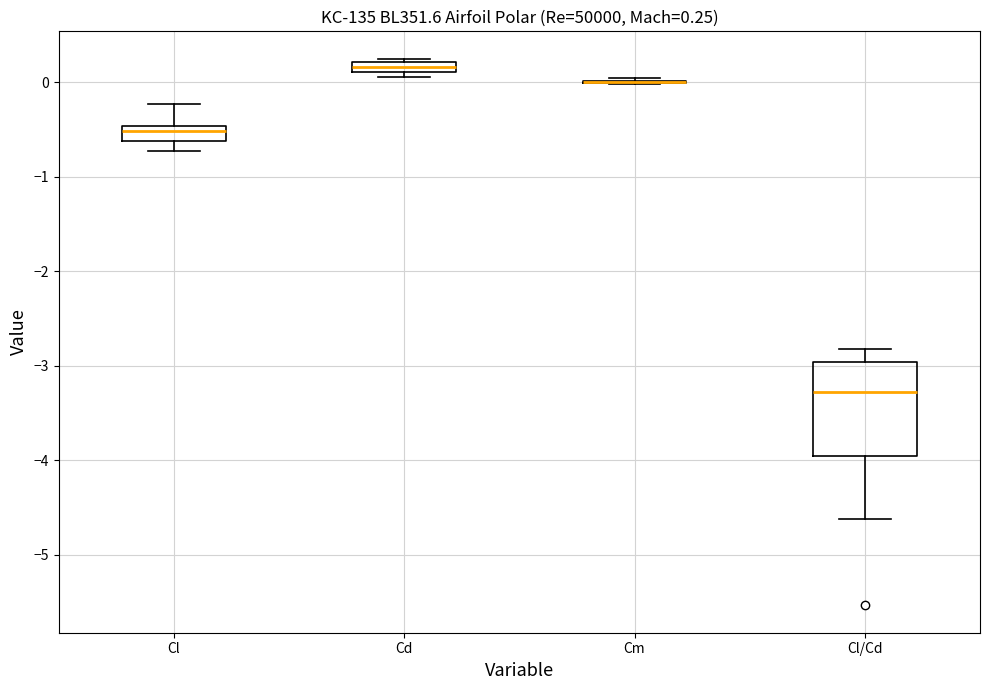

Which box is the tallest, from its lower edge to its upper edge?

Cl/Cd